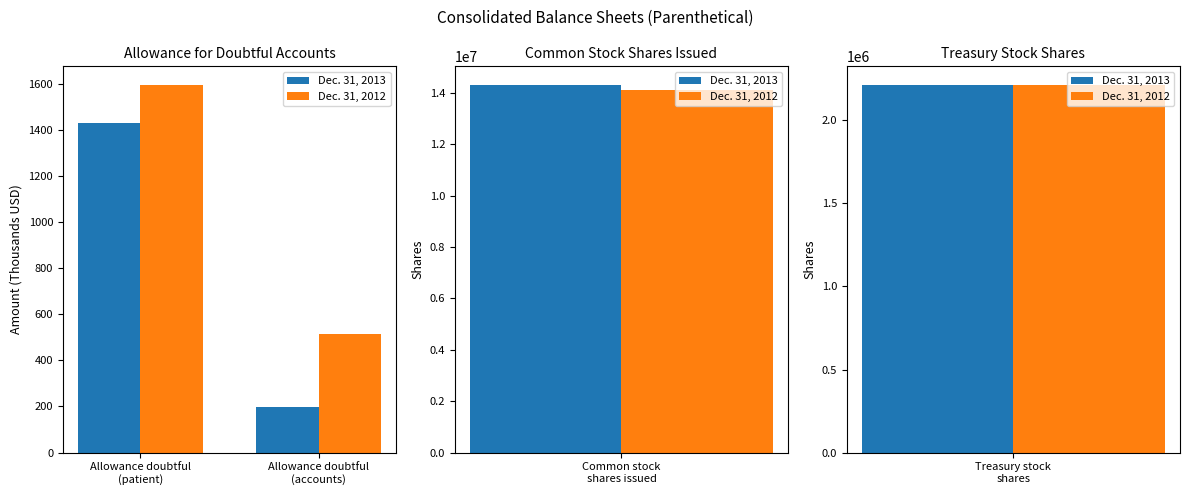

Which series has the largest range (max minus min)?

Dec. 31, 2013